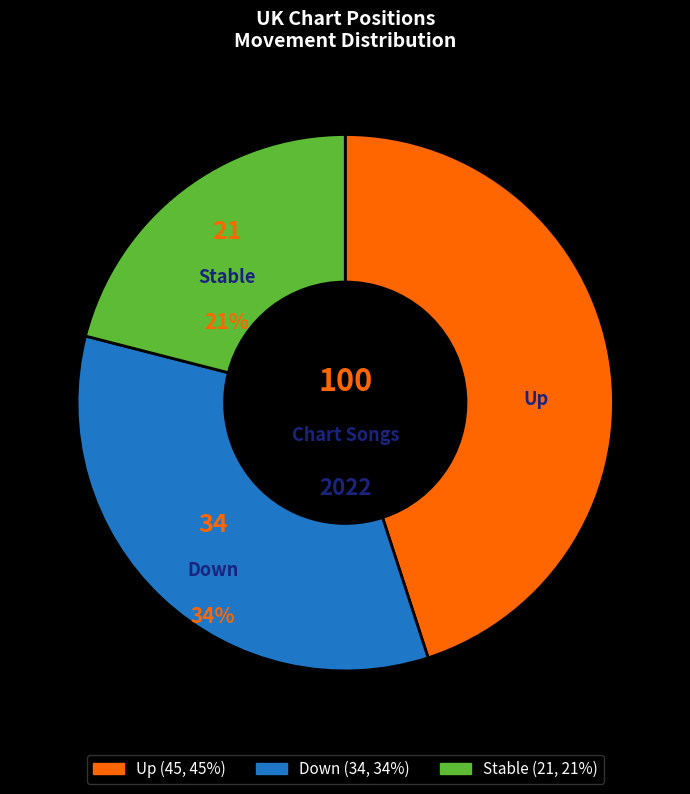

To the nearest percent, what portion does Stable represent?

21%